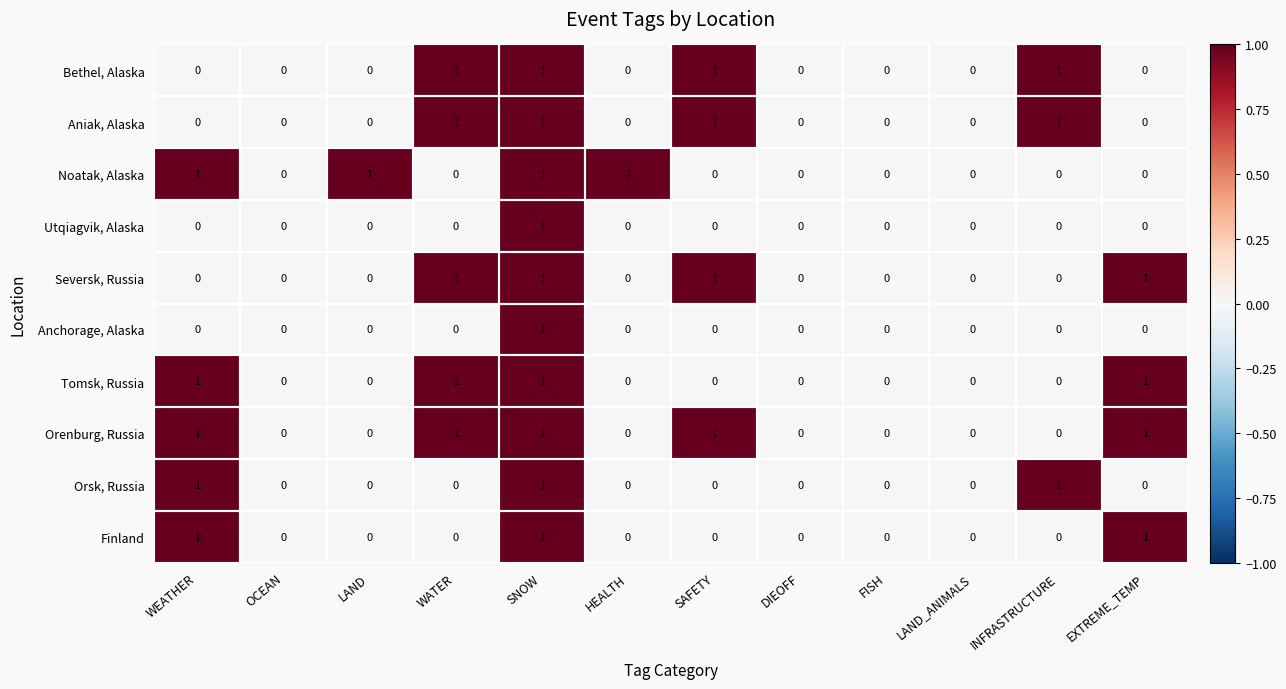

Count the Bethel, Alaska values in the range 0 to 1.

12